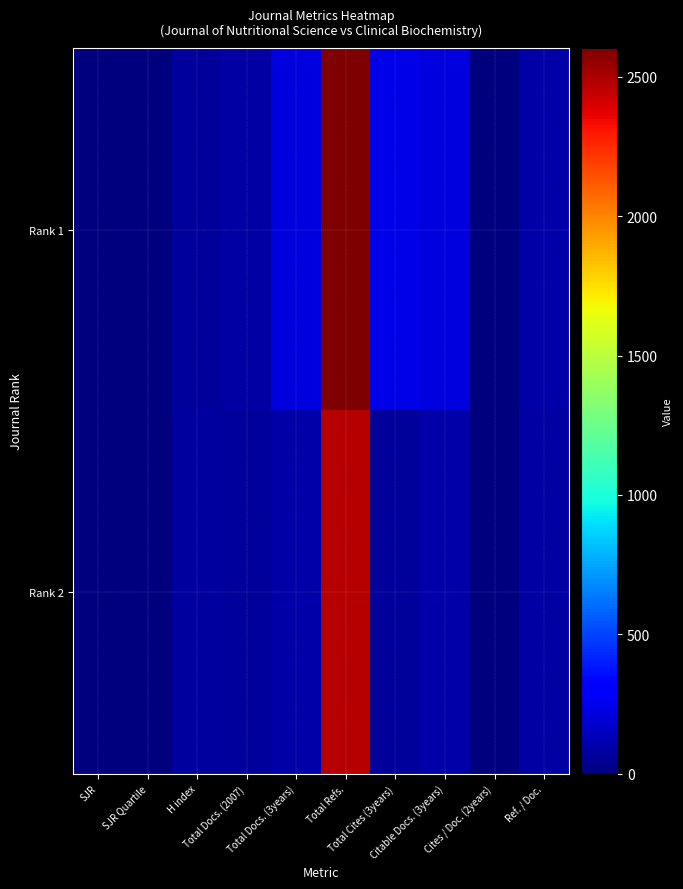

Reading left to right, what are all the values shown in this chart?

Rank 1: SJR=0.4	SJR Quartile=0.0	H index=68.0	Total Docs. (2007)=88.0	Total Docs. (3years)=223.0	Total Refs.=2602.0	Total Cites (3years)=238.0	Citable Docs. (3years)=222.0	Cites / Doc. (2years)=0.0	Ref. / Doc.=96.0
Rank 2: SJR=0.2	SJR Quartile=0.0	H index=72.0	Total Docs. (2007)=63.0	Total Docs. (3years)=100.0	Total Refs.=2478.0	Total Cites (3years)=69.0	Citable Docs. (3years)=97.0	Cites / Doc. (2years)=0.0	Ref. / Doc.=85.0